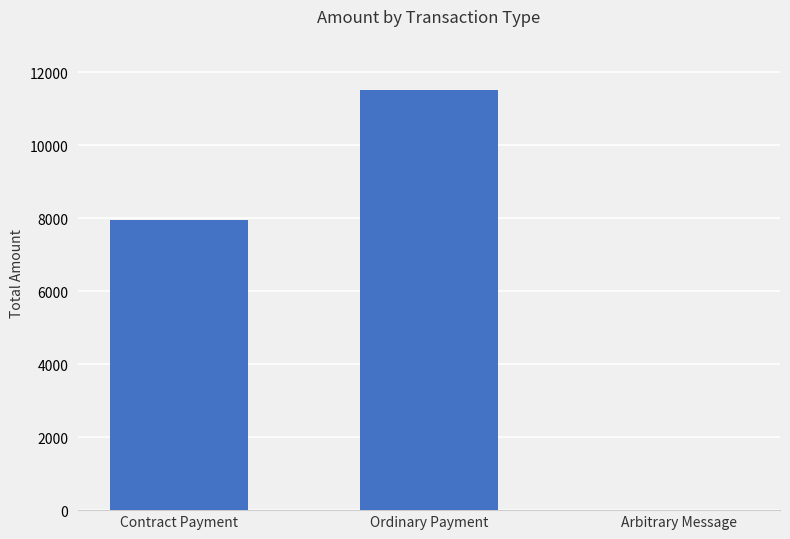

Read the value at Contract Payment.

7955.1